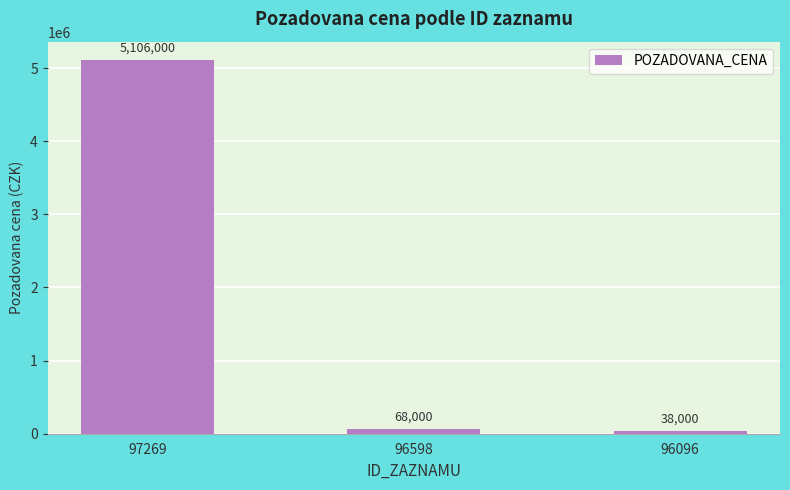

Reading left to right, list all the values displayed in this chart.

5106000	68000	38000